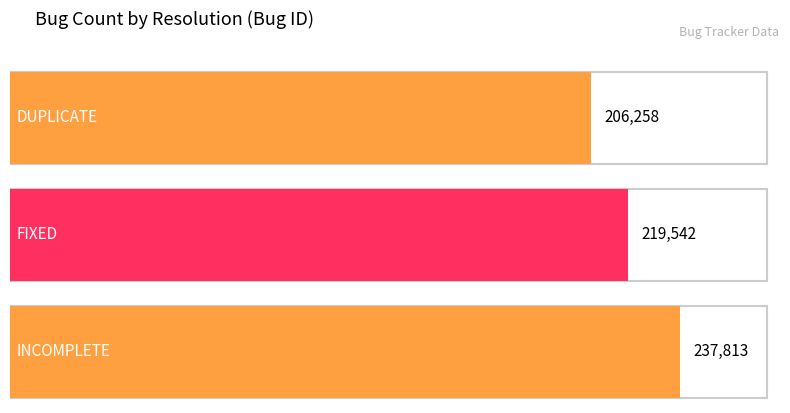

How many values are between 206258 and 237813?

3